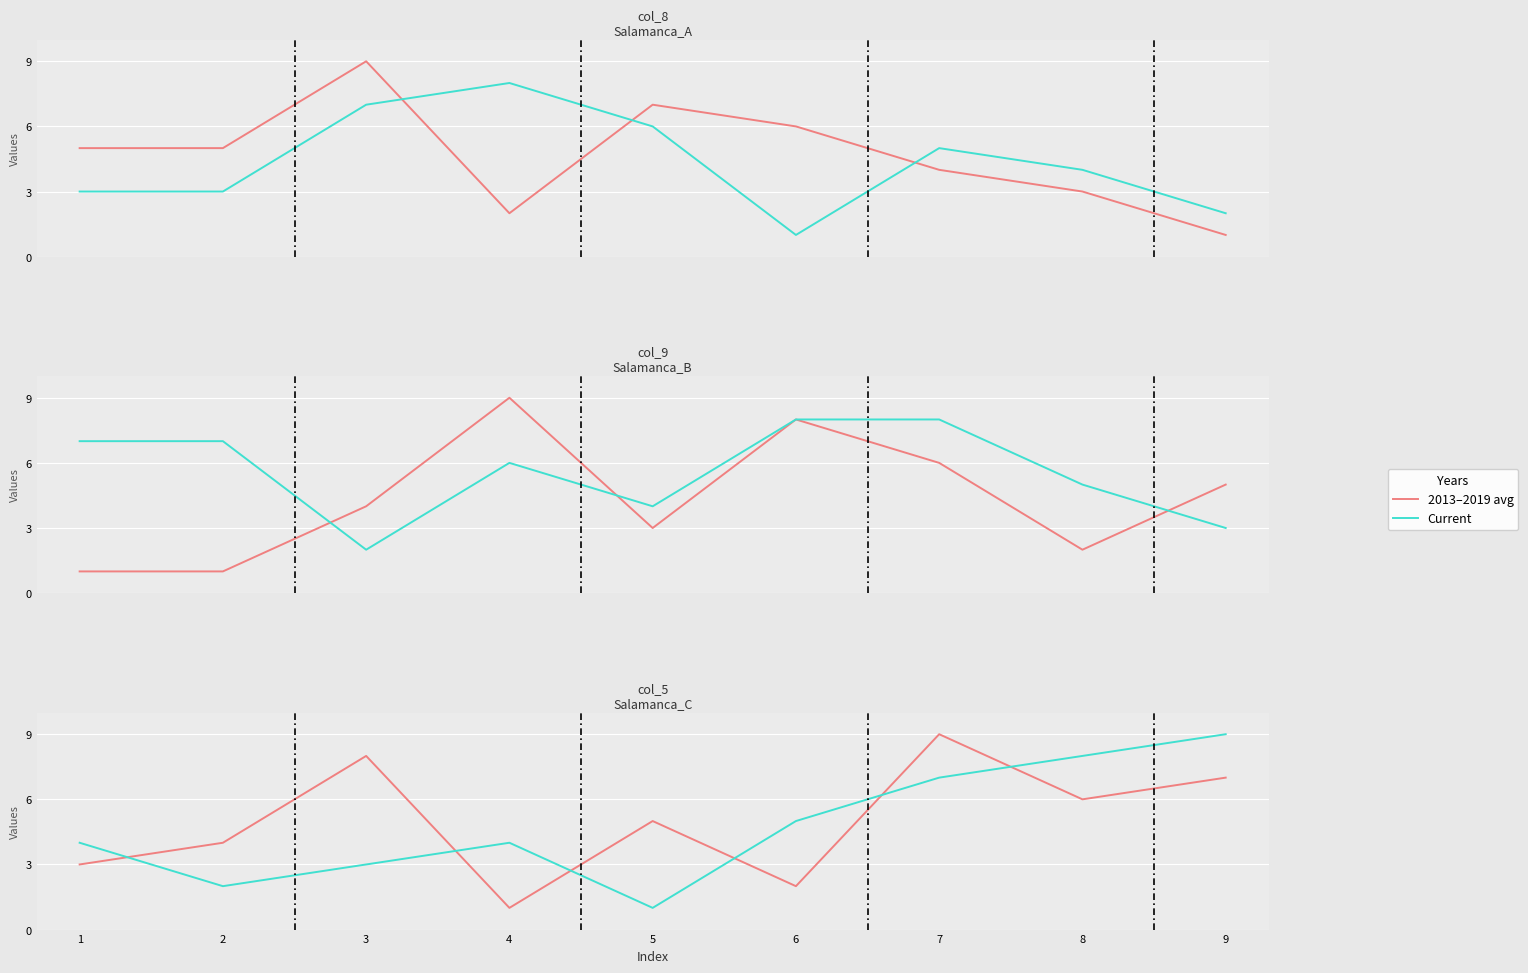

What is the approximate value of col_1 group B at 4?

4